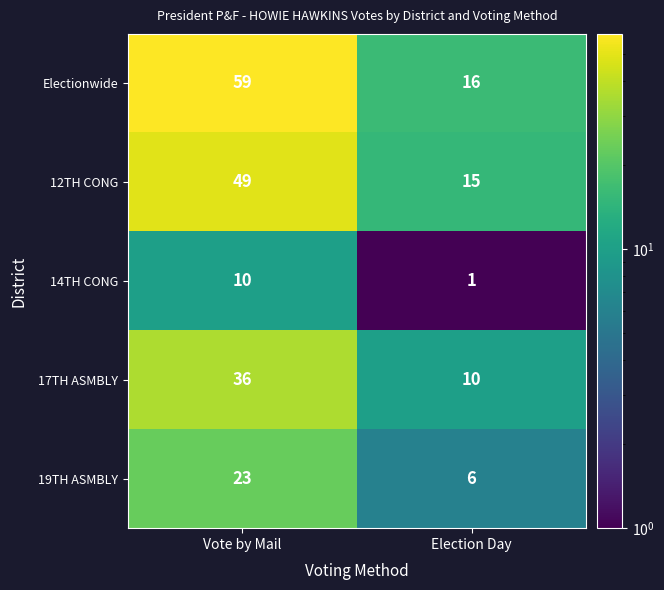

What is the spread (max minus min) of values at Vote by Mail?

49